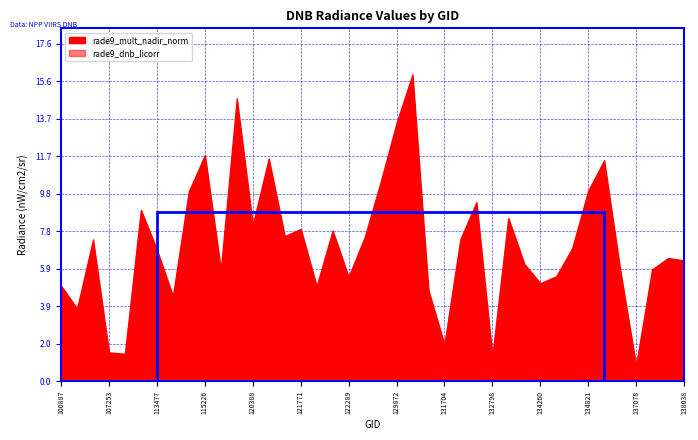

How many values in the rade9_mult_nadir_norm series are below 6?

16